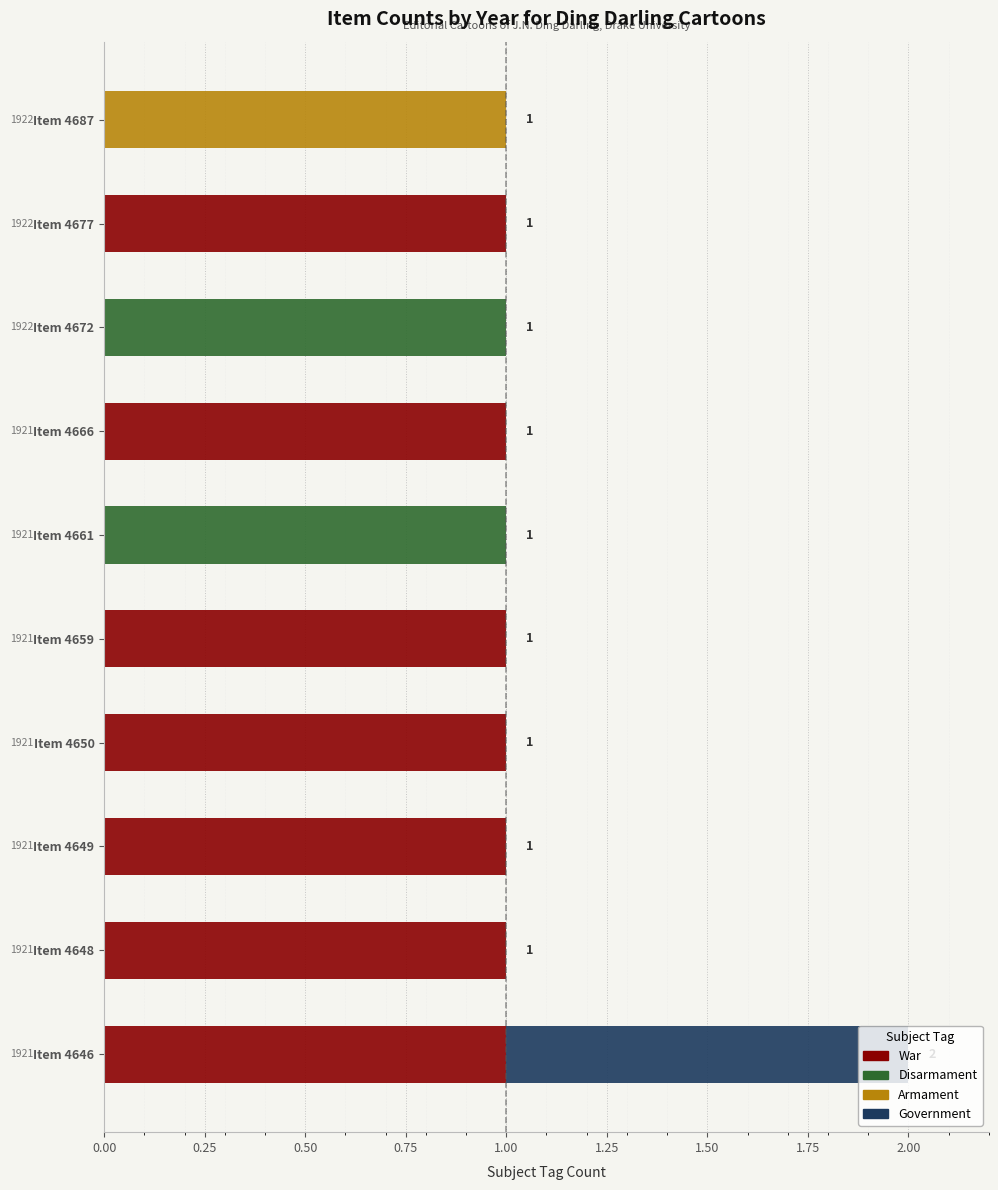

What are all the series names shown in the legend?

War, Disarmament, Armament, Government